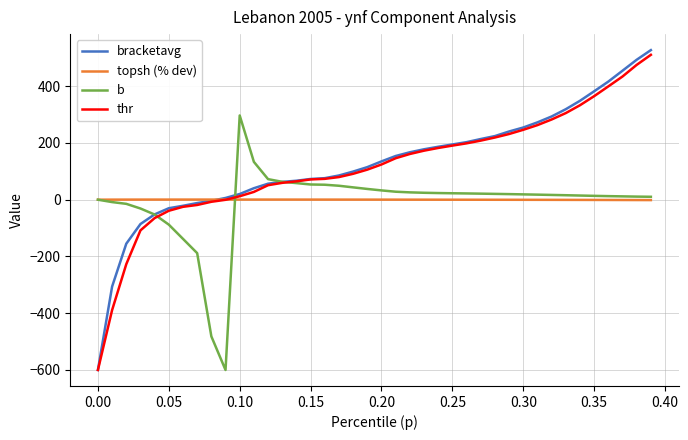

Which series has the largest range (max minus min)?

bracketavg